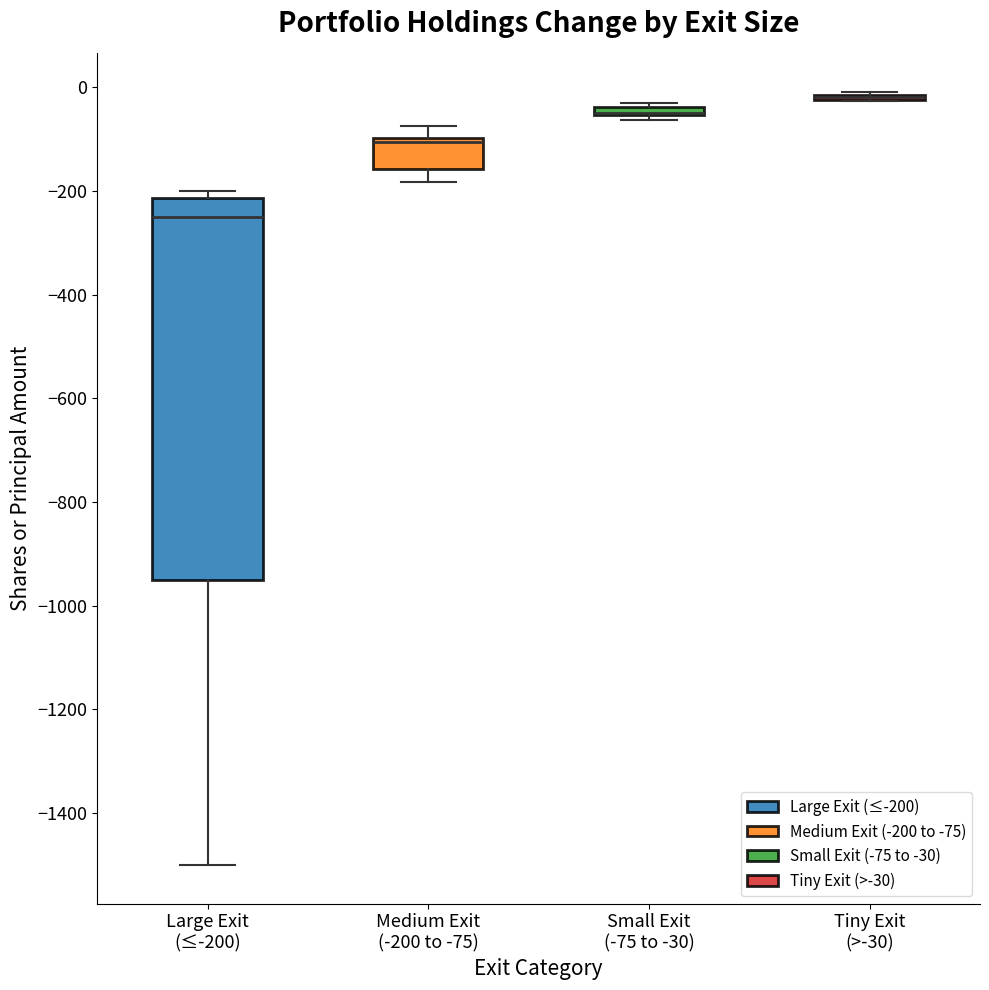

Comparing the boxes themselves (not the whiskers), which one is the tallest?

Large Exit (≤-200)